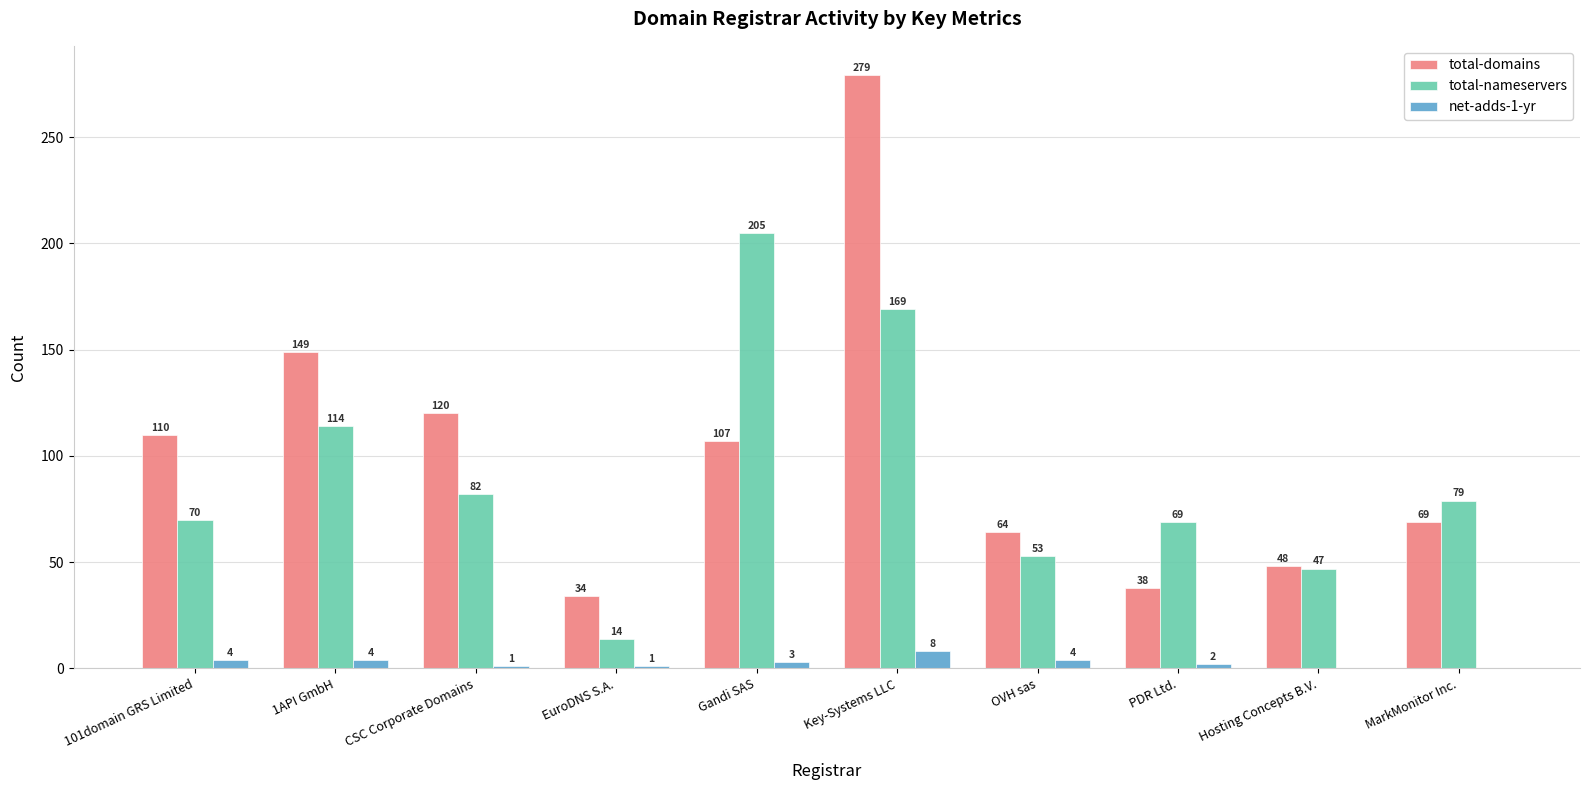

True or false: total-domains has a value of 453 at Key-Systems LLC.

False